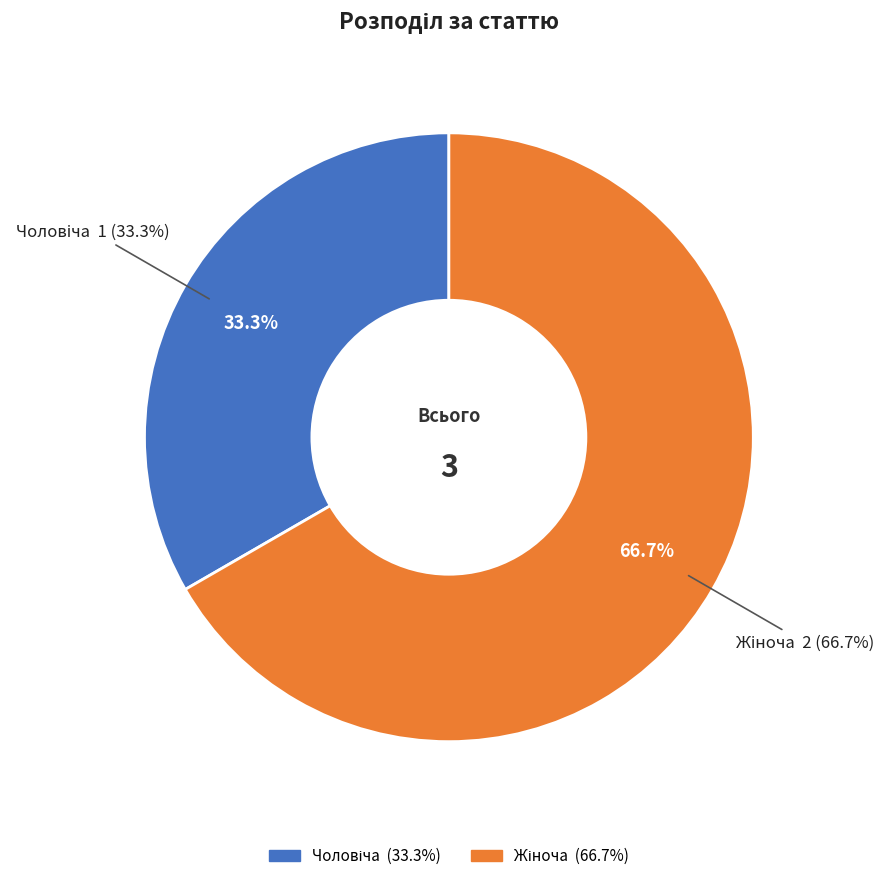

To the nearest percent, what is the combined percentage of Чоловіча and Жіноча?

100%